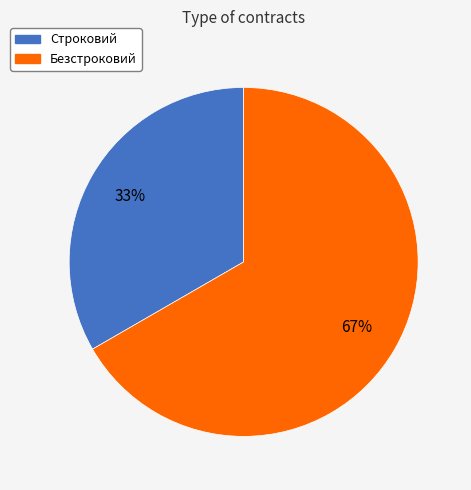

Which category has the smallest portion of the pie?

Строковий